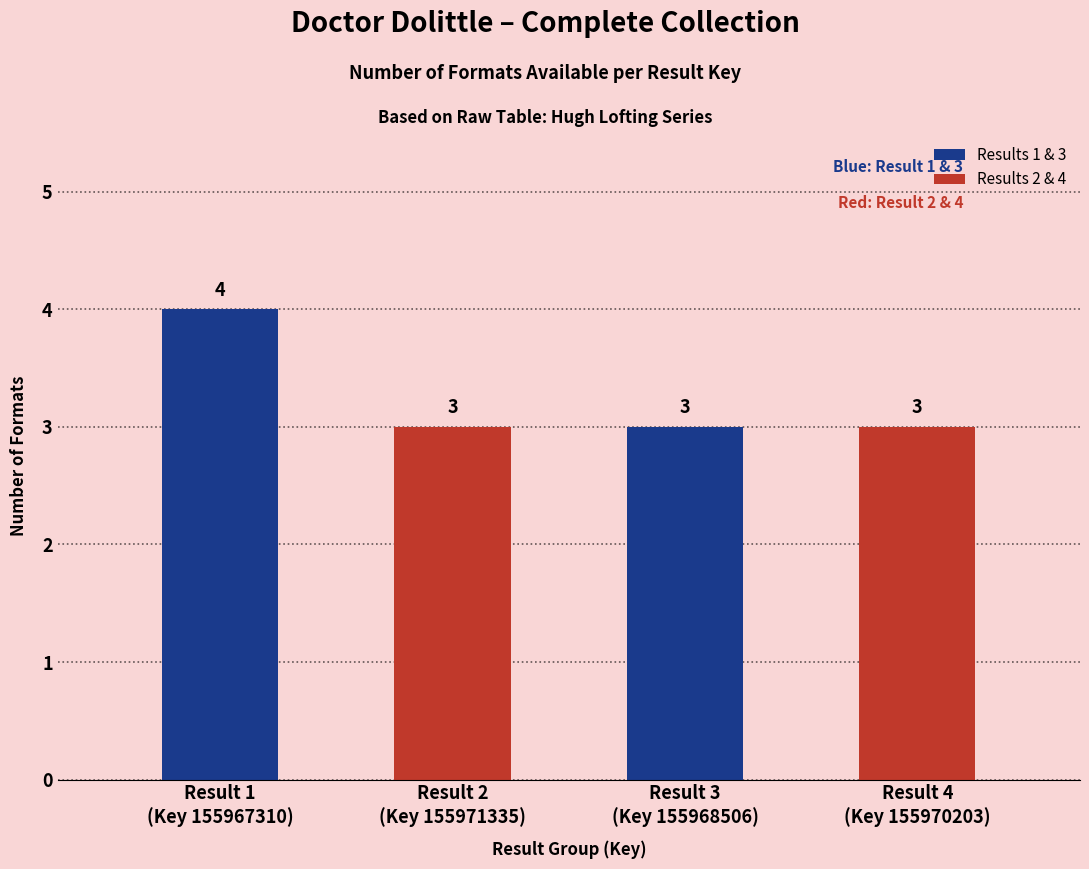

The value at Result 1
(Key 155967310) is 5. True or false?

False